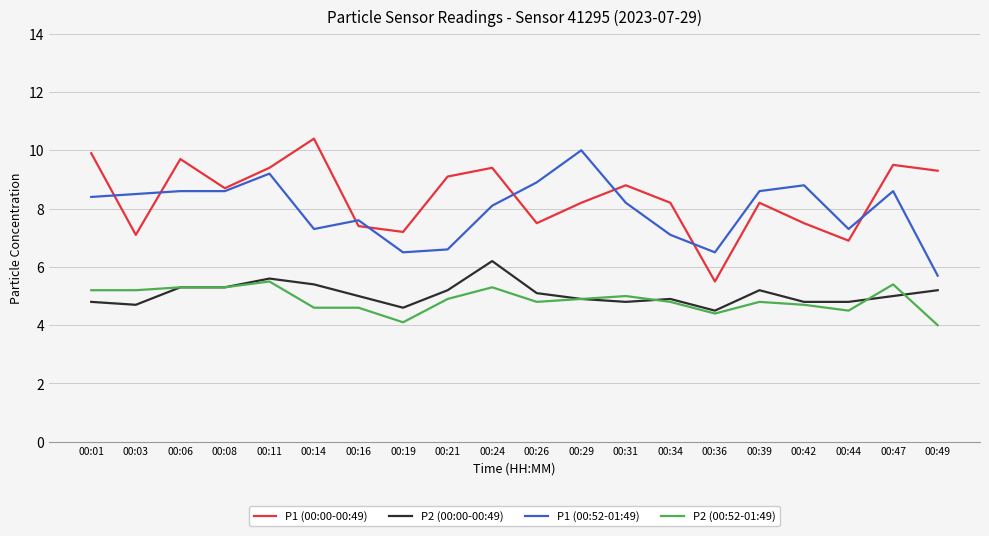

What are all the series names shown in the legend?

P1 (00:00-00:49), P2 (00:00-00:49), P1 (00:52-01:49), P2 (00:52-01:49)